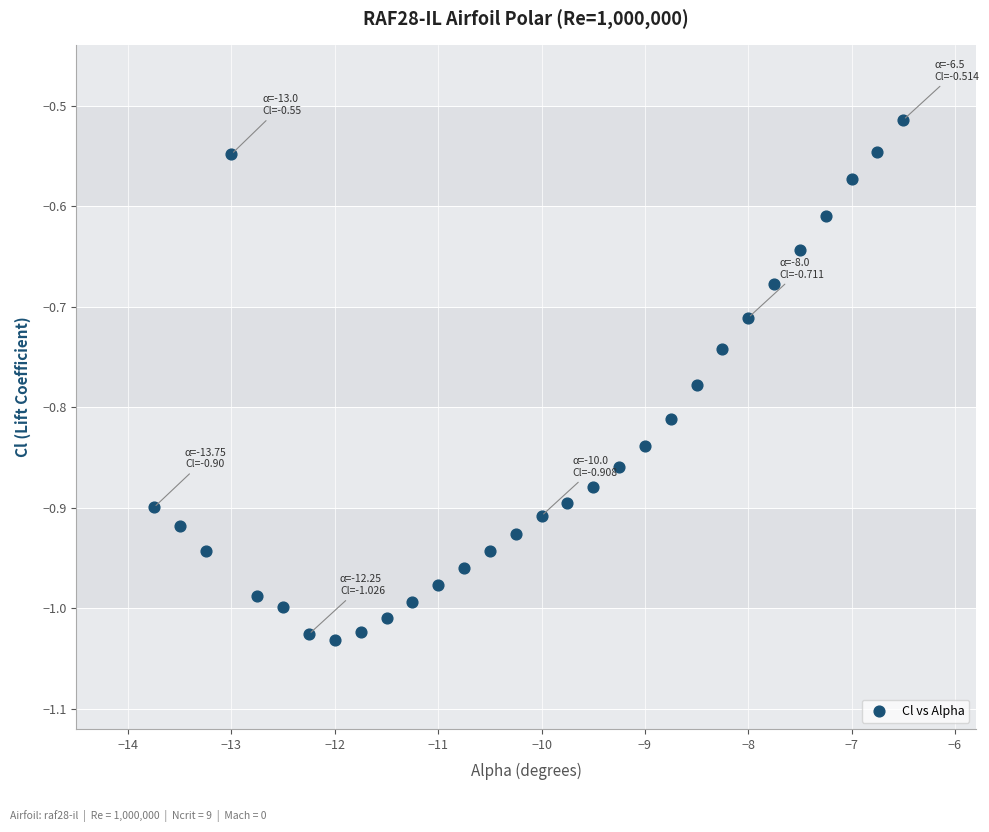

What is the range of X values (max minus min)?

7.2